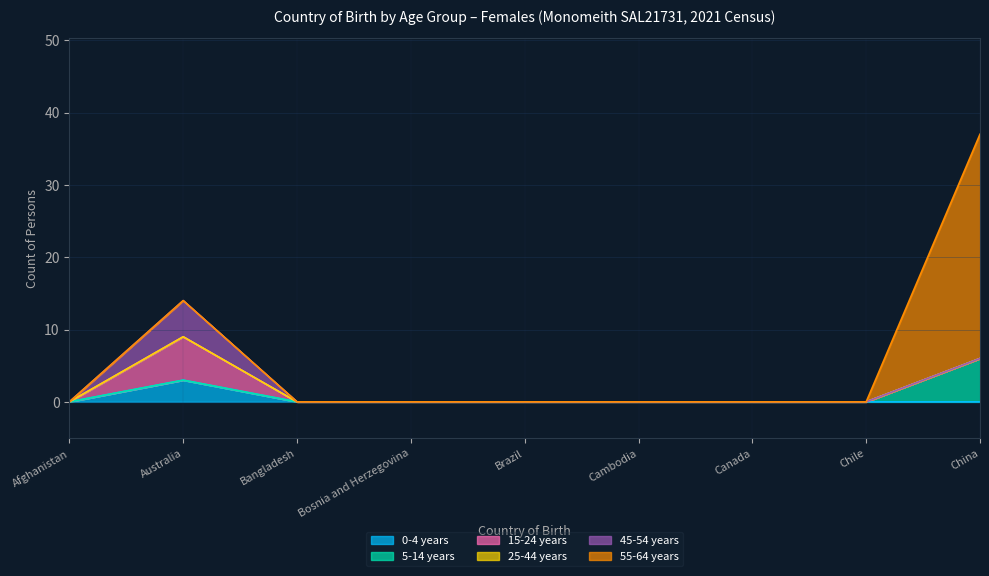

List the series in order of their peak value, lowest first.

25-44 years, 0-4 years, 45-54 years, 5-14 years, 15-24 years, 55-64 years